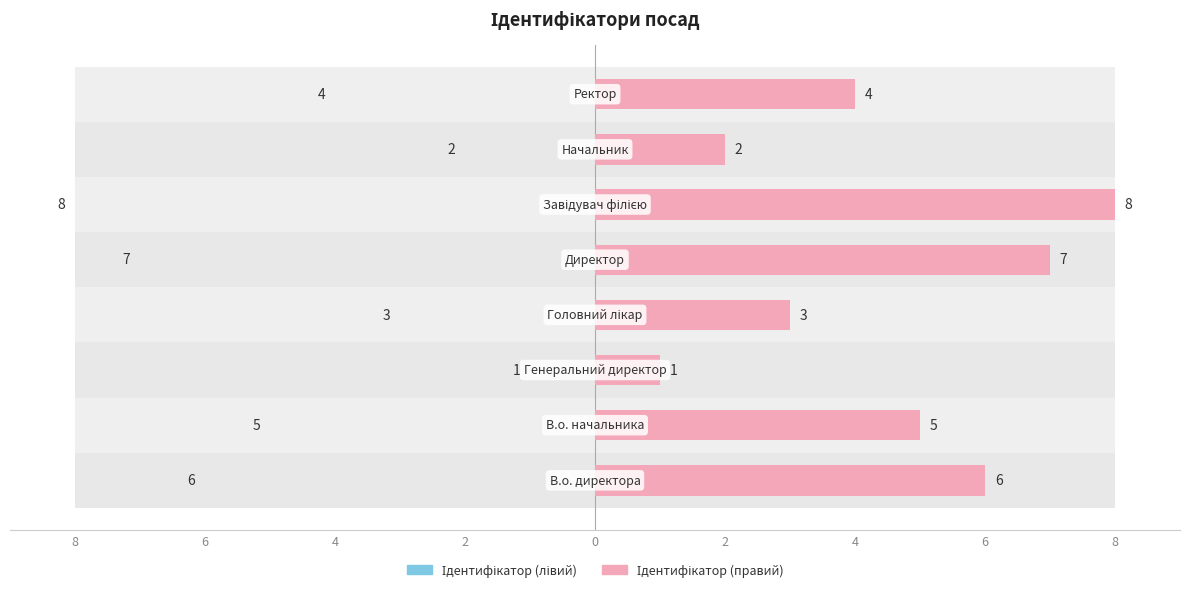

What is the value of the Ідентифікатор (лівий) bar at the 3rd from the left?

1